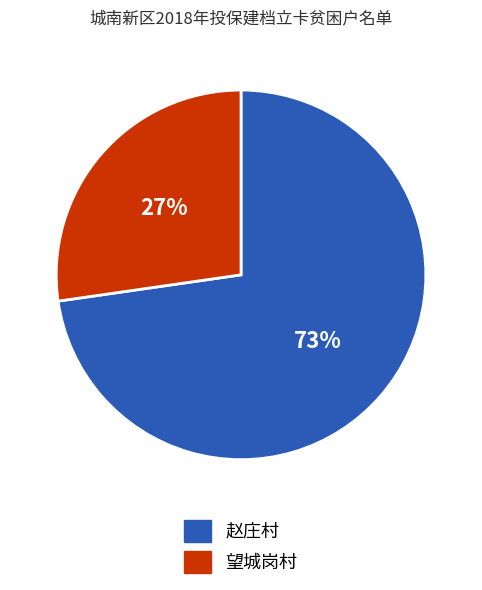

How many slices are in this pie chart?

2